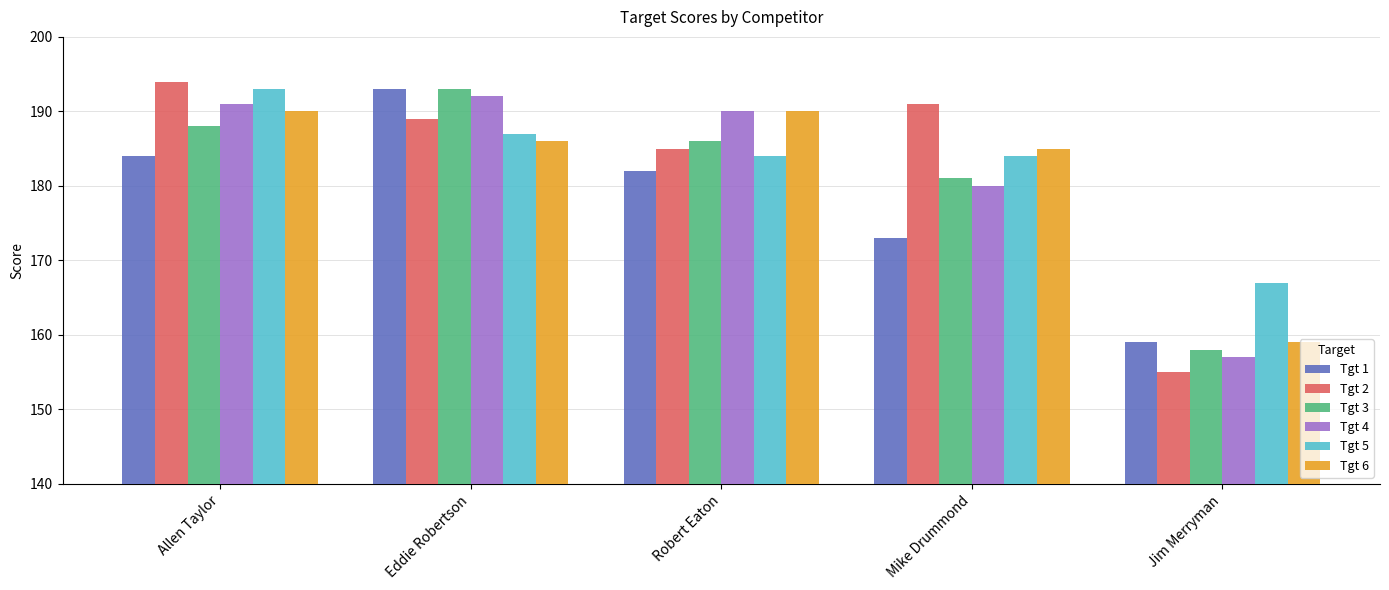

Are the bars grouped side by side (vs. stacked)?

Yes